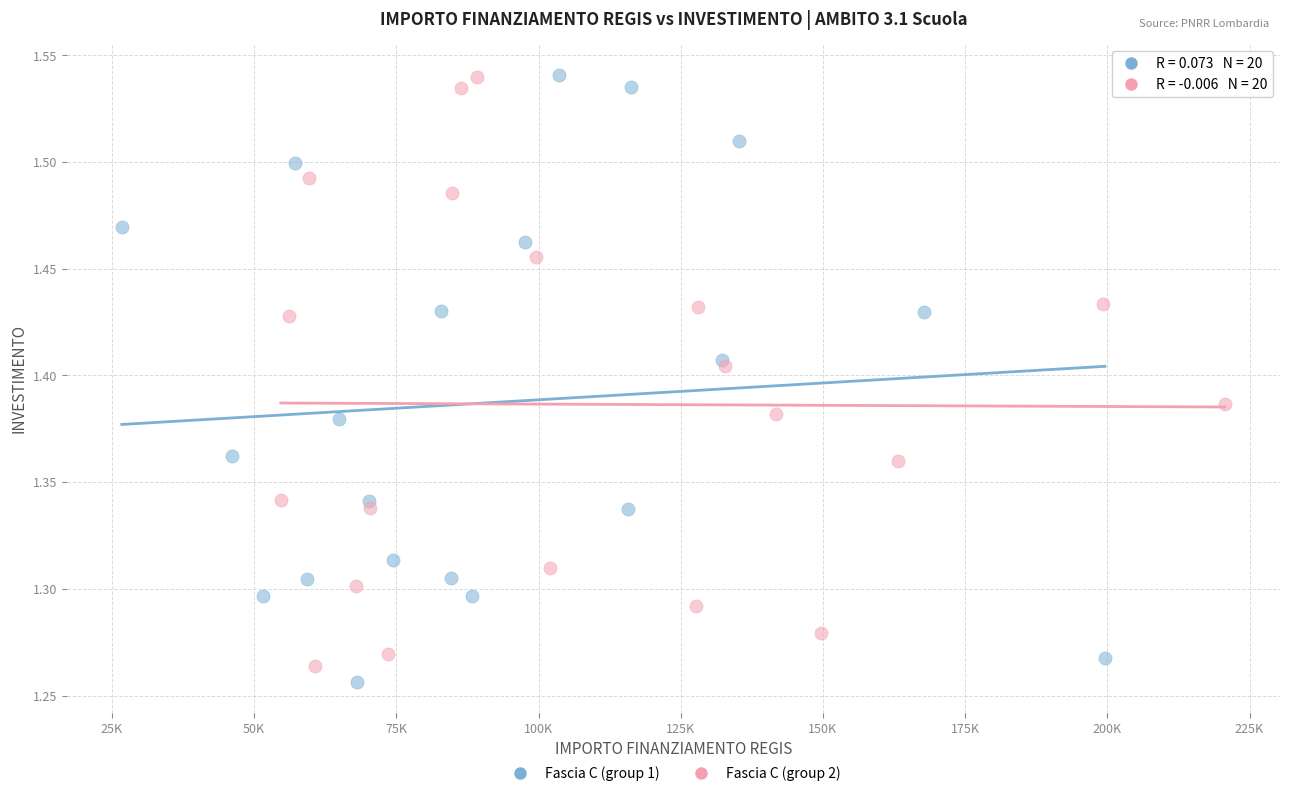

Which series reaches the minimum Y coordinate?

Fascia C (group 1)